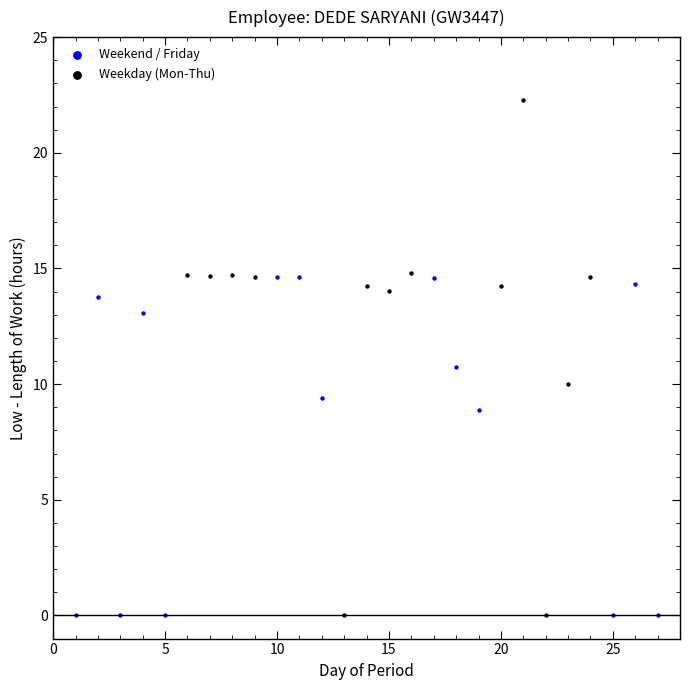

Which series reaches the maximum Y coordinate?

Weekday (Mon-Thu)